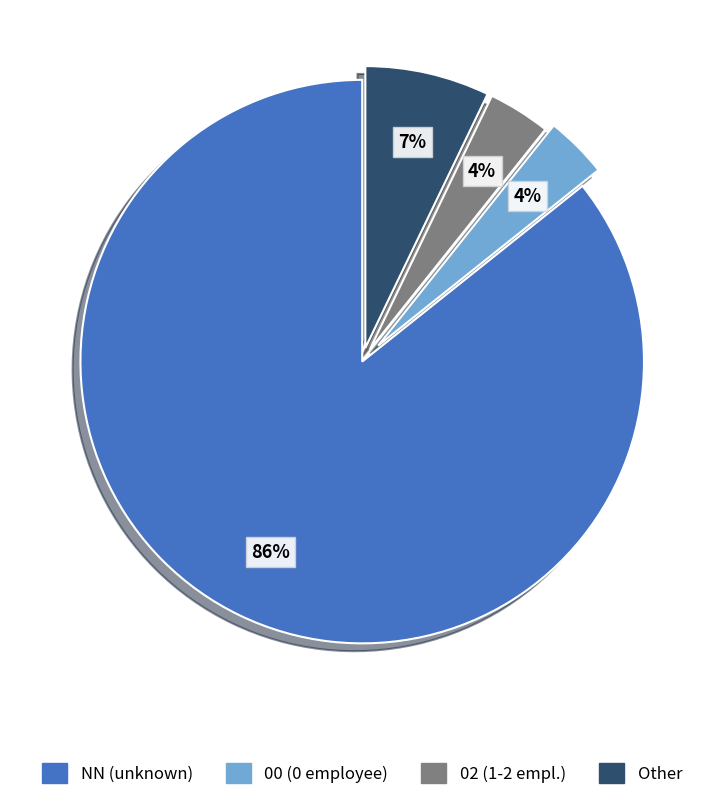

How many slices are in this pie chart?

4